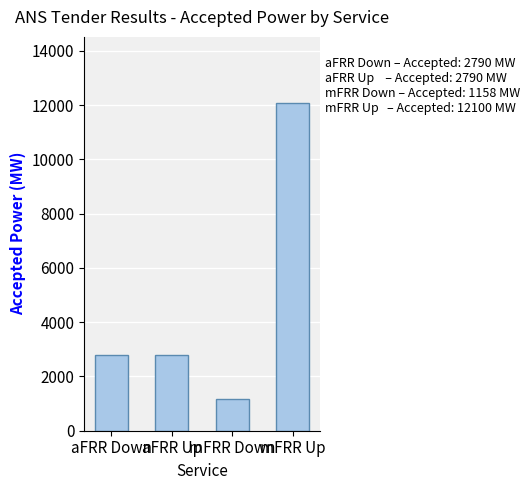

Reading right to left, transcribe all the data shown in this chart.

mFRR Up=12100	mFRR Down=1158	aFRR Up=2790	aFRR Down=2790